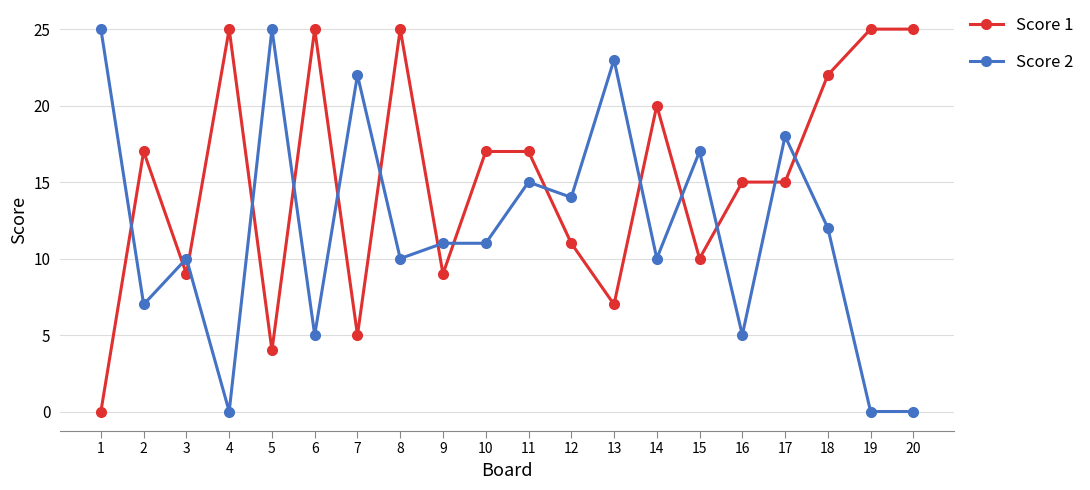

At 5, list the series in order from smallest to largest.

Score 1, Score 2